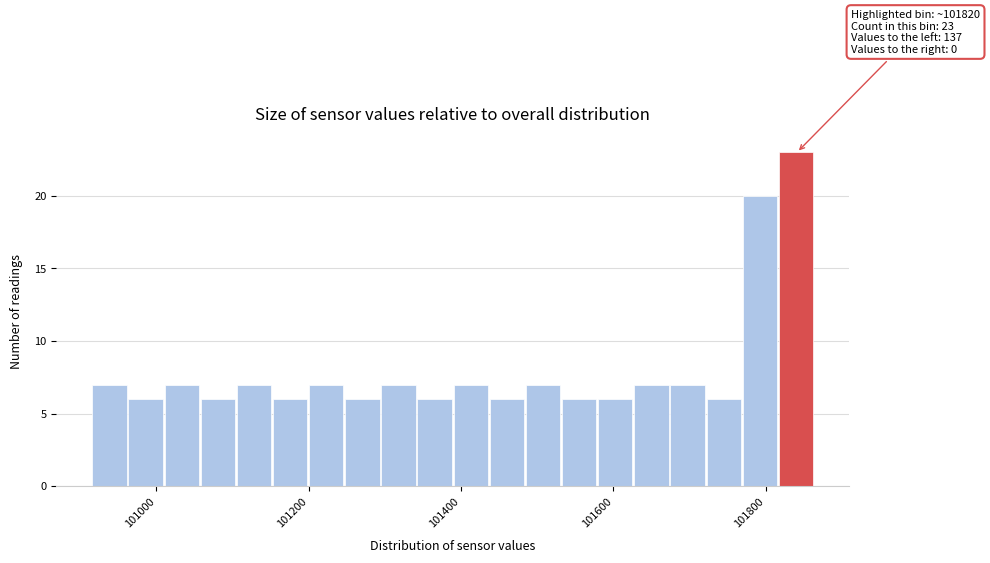

Read against the x-axis, roughly where is the centre of the tallest bar?

101840